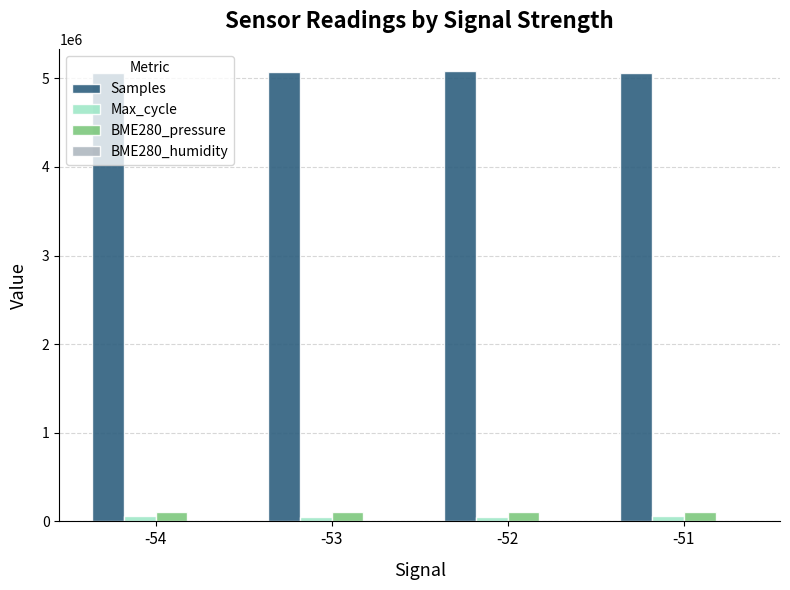

Which series has the largest total across all categories?

Samples